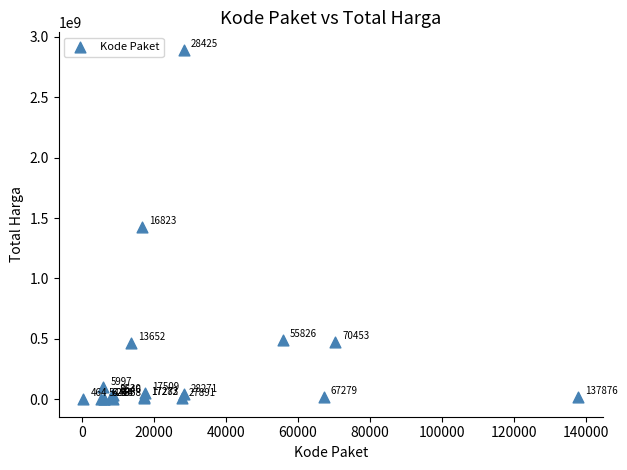

What Y value in the scatter plot is closest to 1446100000?

1425867900